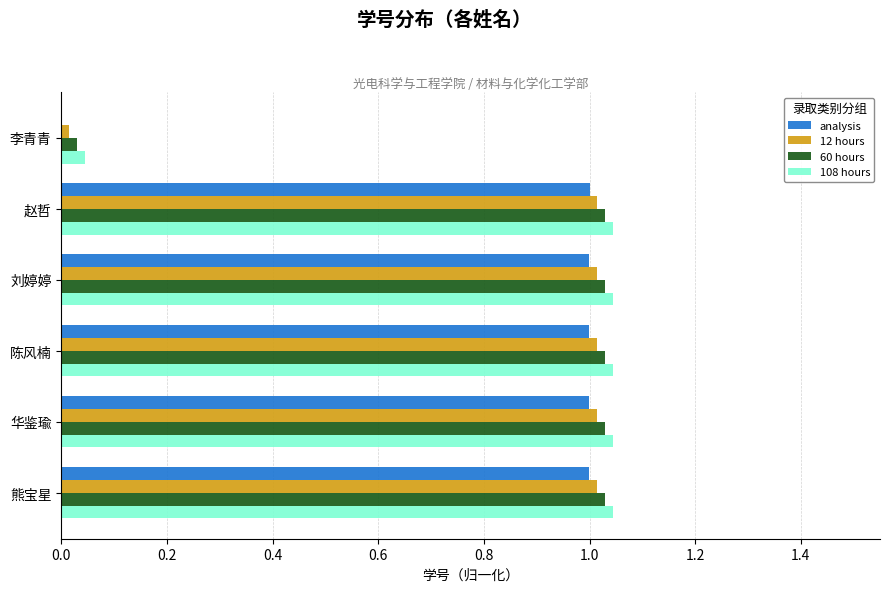

True or false: 12 hours has a value of 1.0 at 赵哲.

True